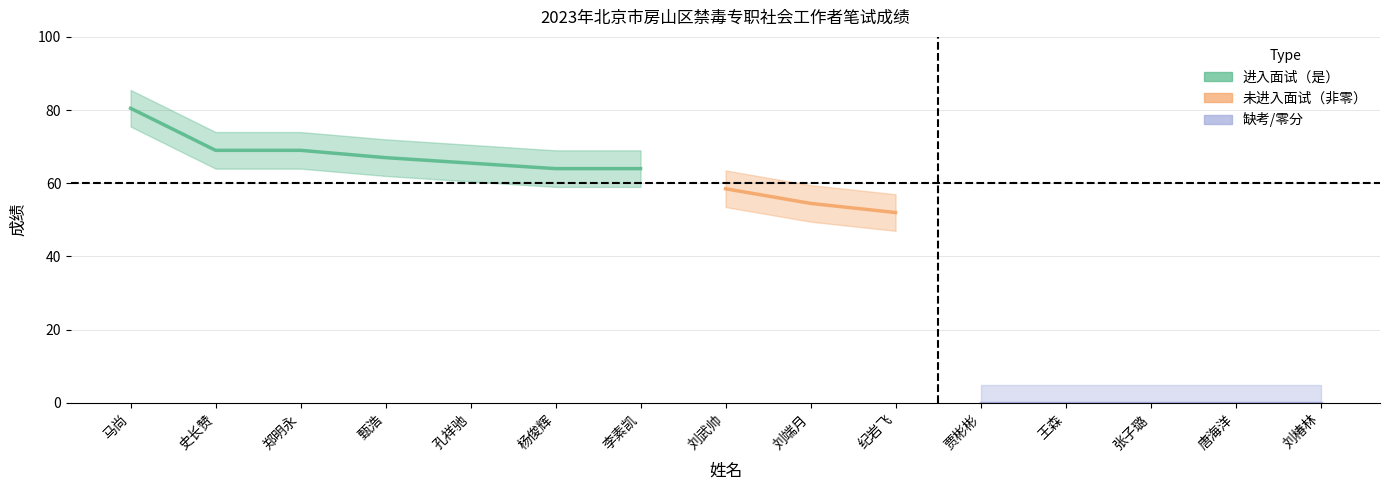

Where is the data nearest to the value 40?

纪岩飞